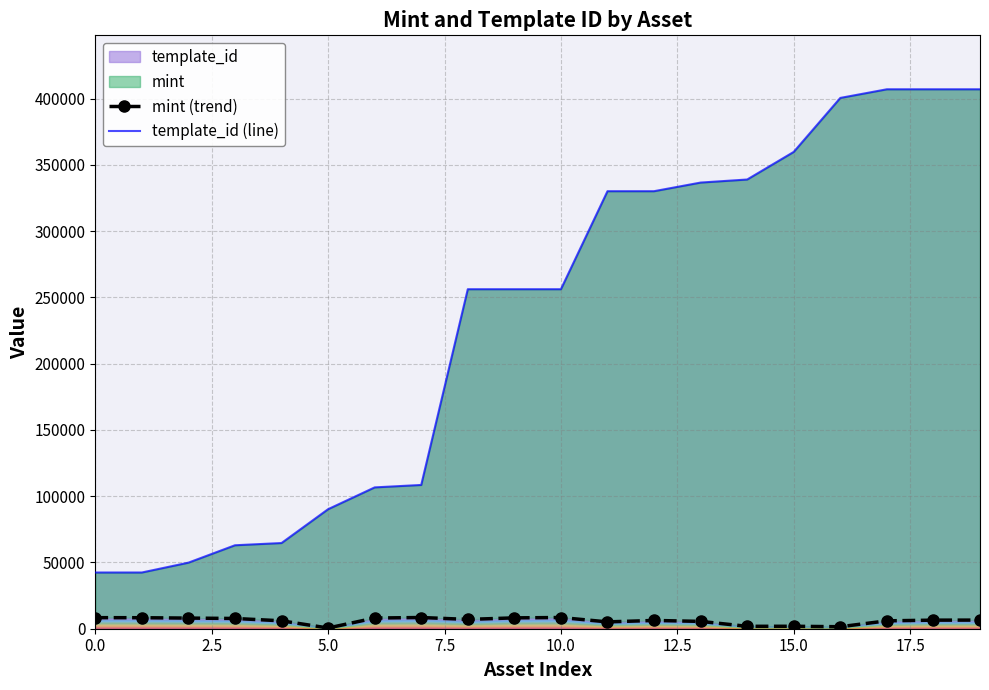

True or false: template_id (line) and mint (trend) intersect in this chart.

False